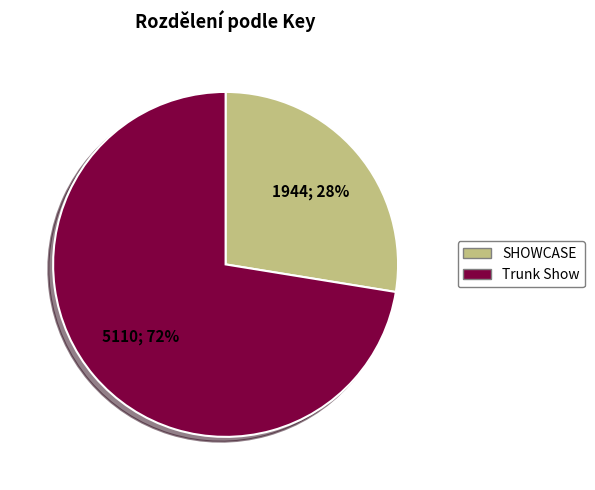

Rank the categories by value from highest to lowest.

Trunk Show, SHOWCASE